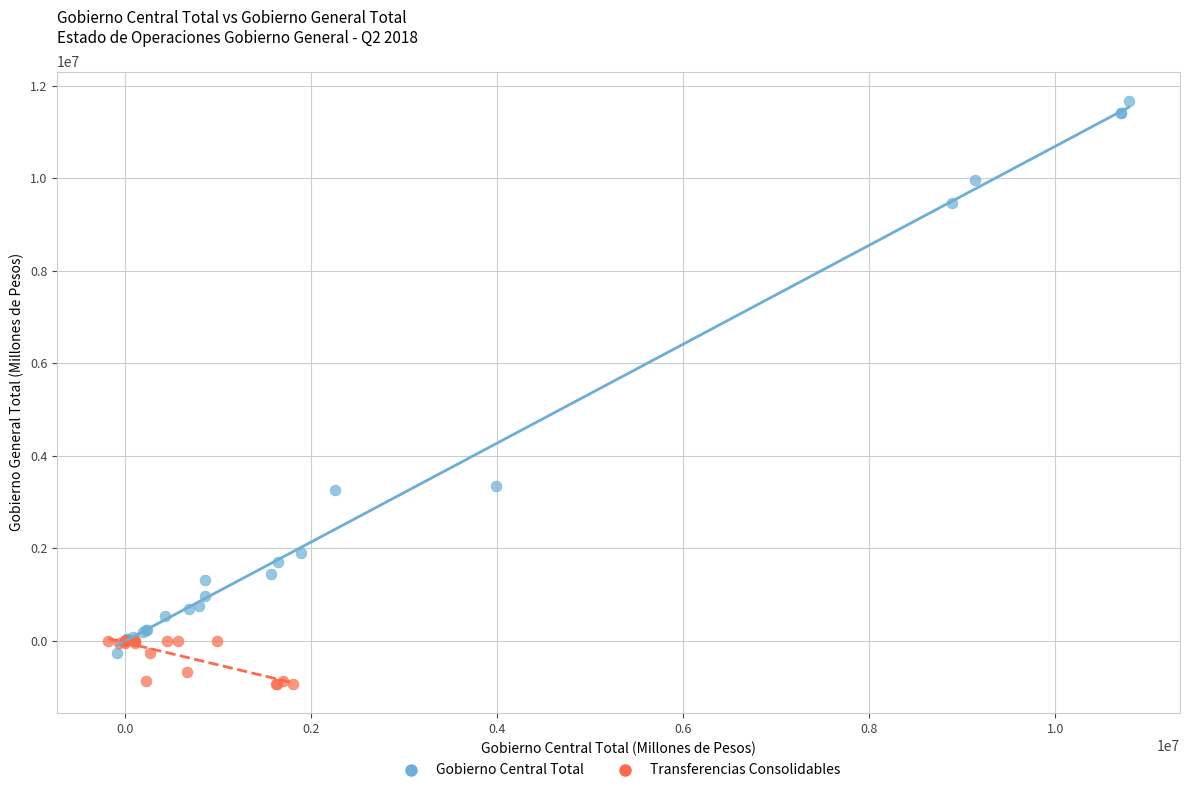

Which series contains the lowest Y value?

Transferencias Consolidables